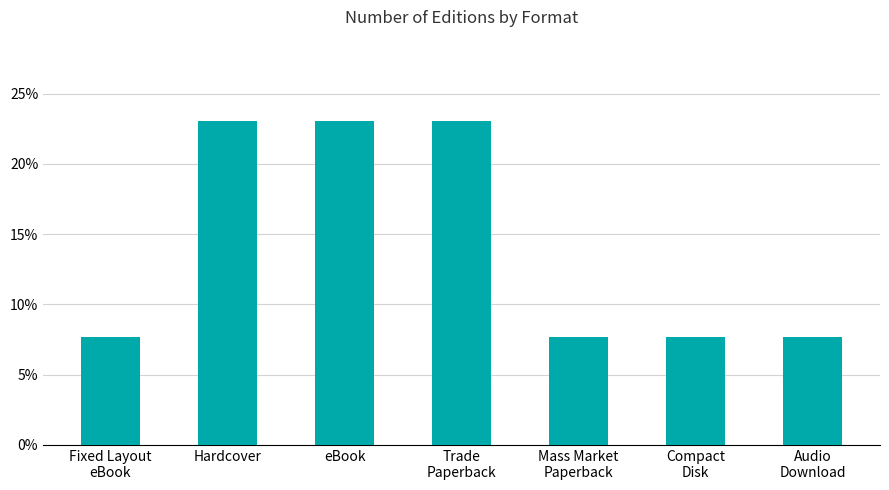

Is it true that the value at Compact
Disk is 0.1?

True